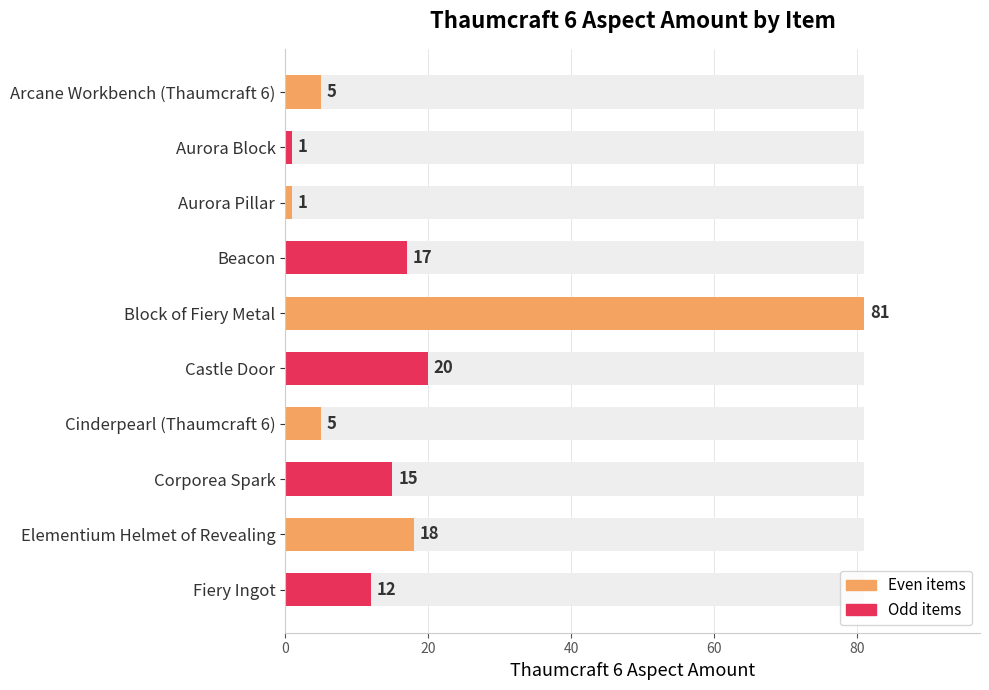

Reading right to left, extract all data points from this chart.

12	18	15	5	20	81	17	1	1	5